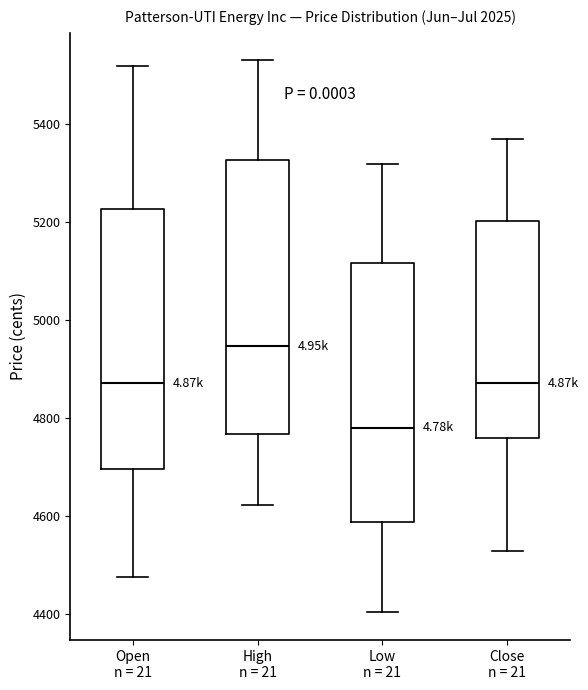

Where does the upper whisker of the box for High n = 21 end on the y-axis? The values are not printed on the chart, so give them approximately, as read against the axis.

5520